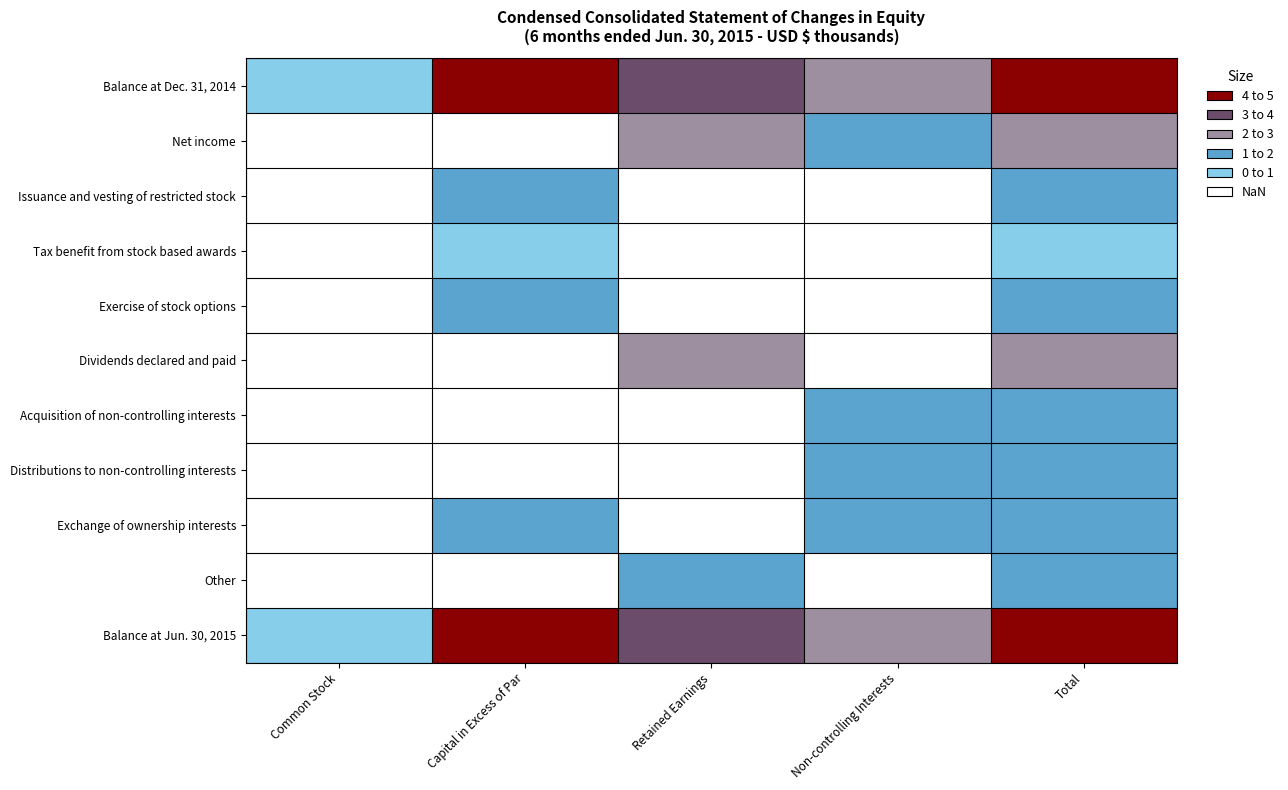

What is the difference between the highest and lowest values at Non-controlling Interests?

1.0